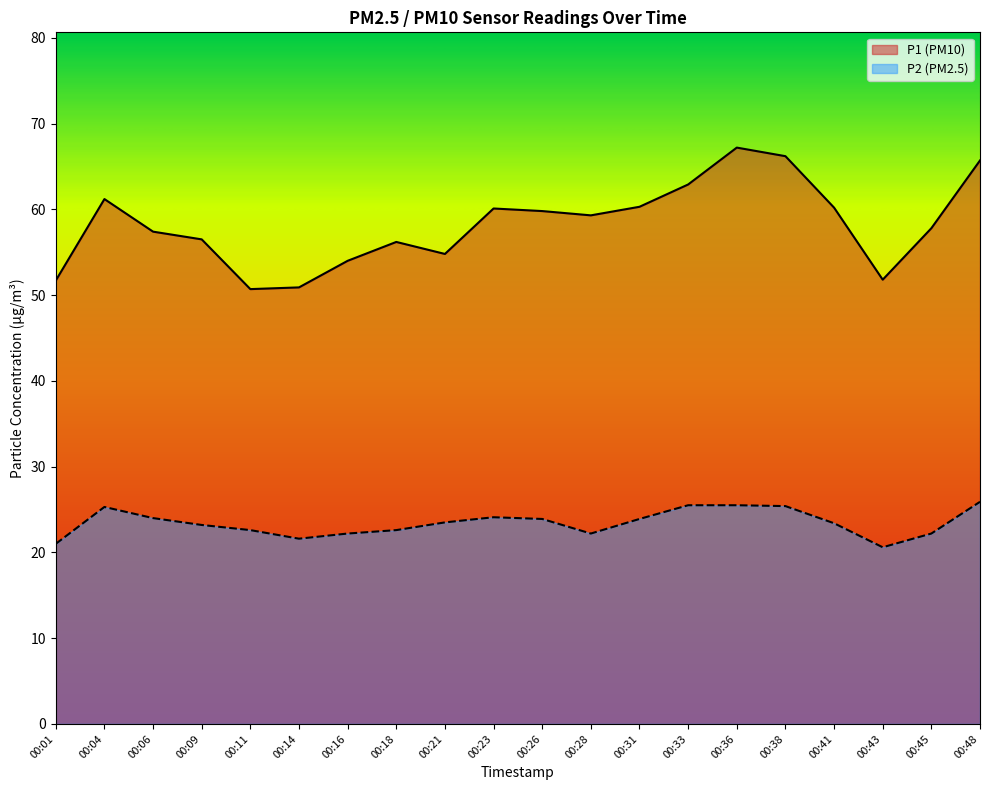

What is the average value of the P2 series?

23.4